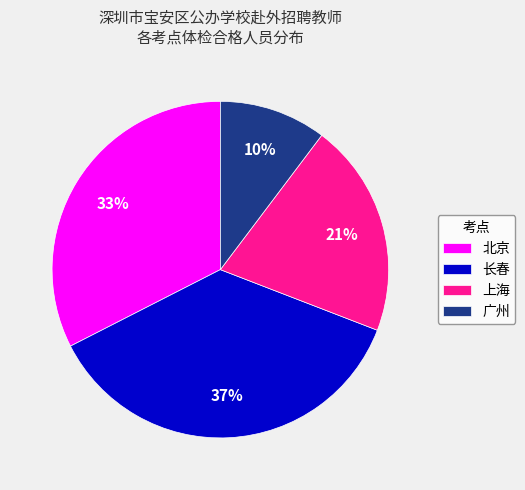

Do 长春 and 北京 together represent more than half of the pie?

Yes